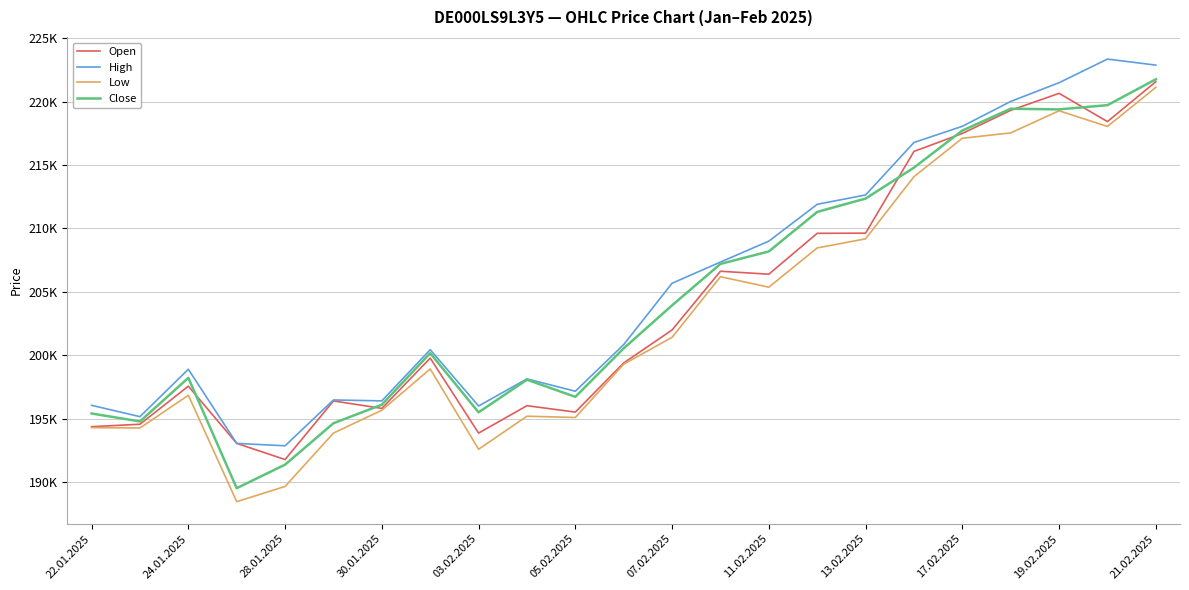

True or false: High and Open cross at least once.

False